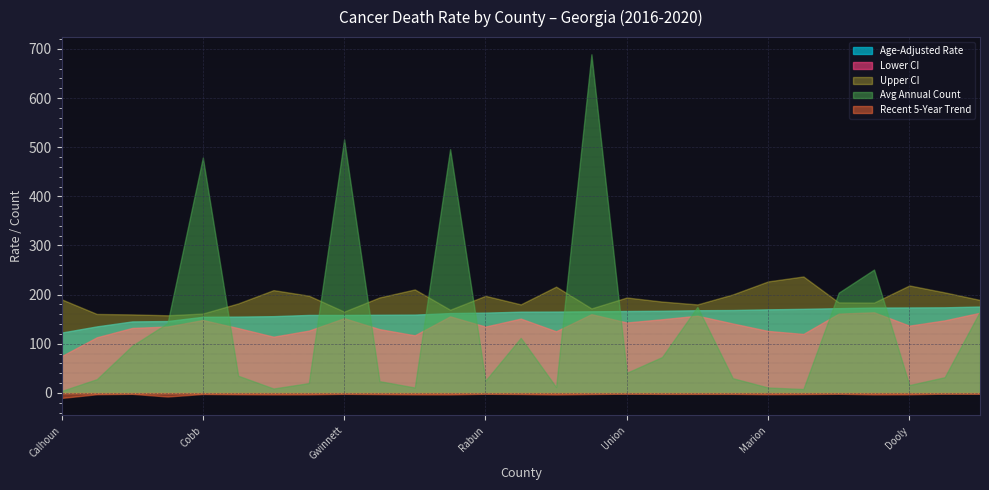

What is the minimum value shown in the chart?

-10.2